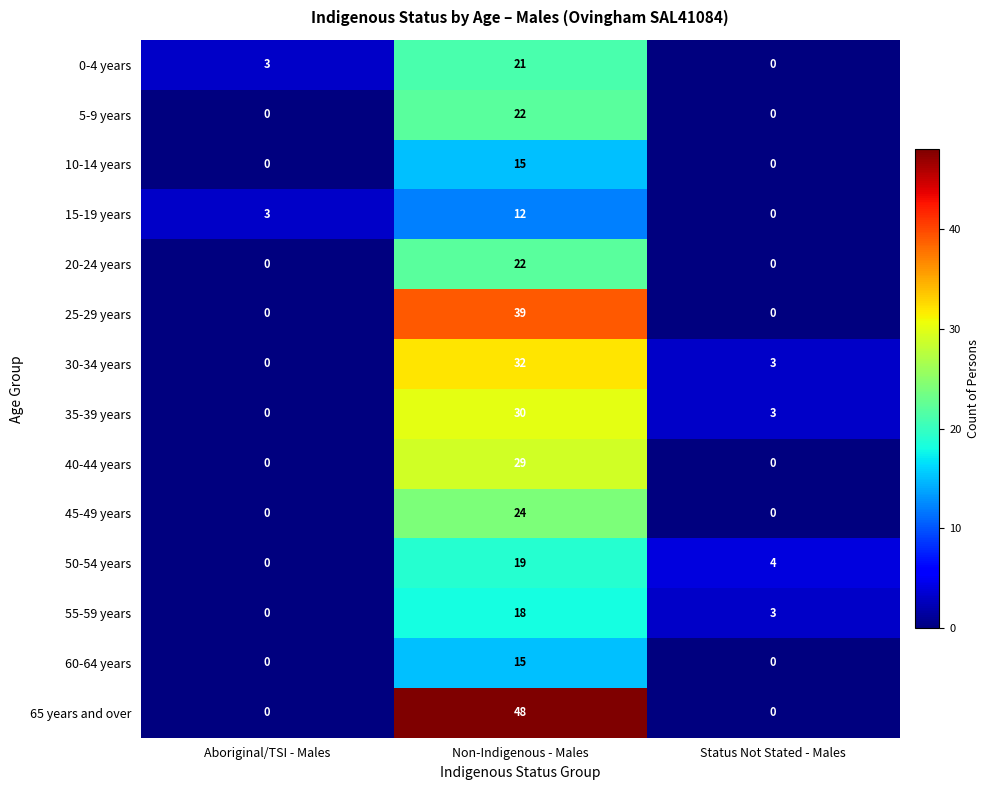

The 40-44 years series shows 29 at Non-Indigenous - Males. True or false?

True